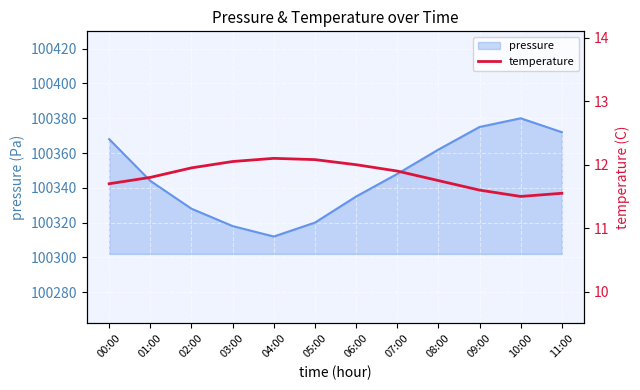

At which label does pressure reach its peak?

10:00